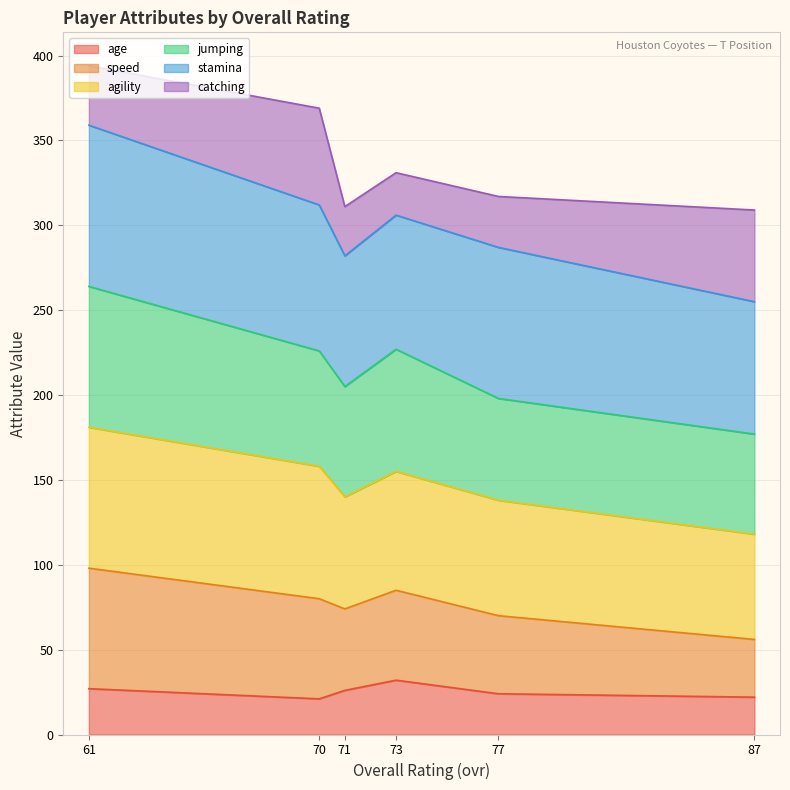

In agility, how many points are lower than both neighbors (excluding endpoints)?

1